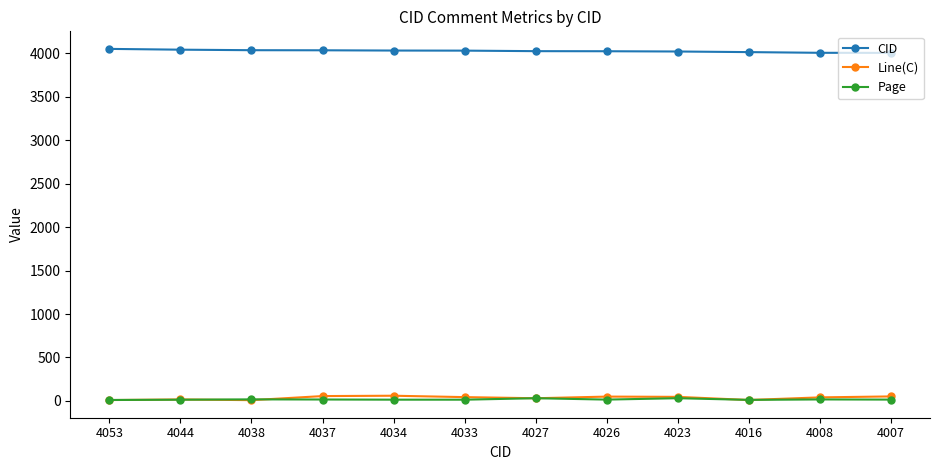

At which label does Line(C) first exceed 43?

4037